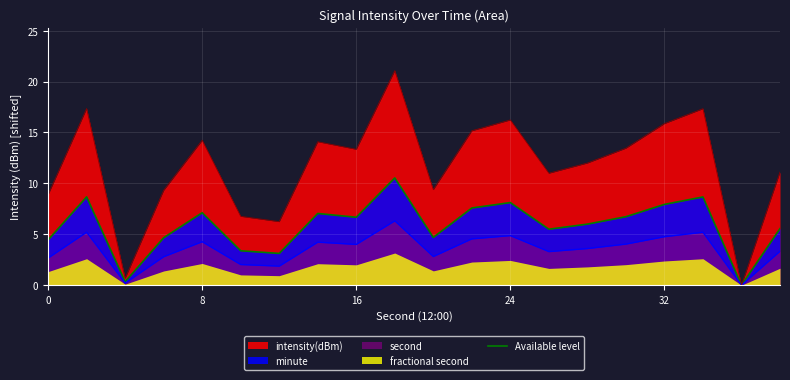

How many lines are shown in the chart?

1